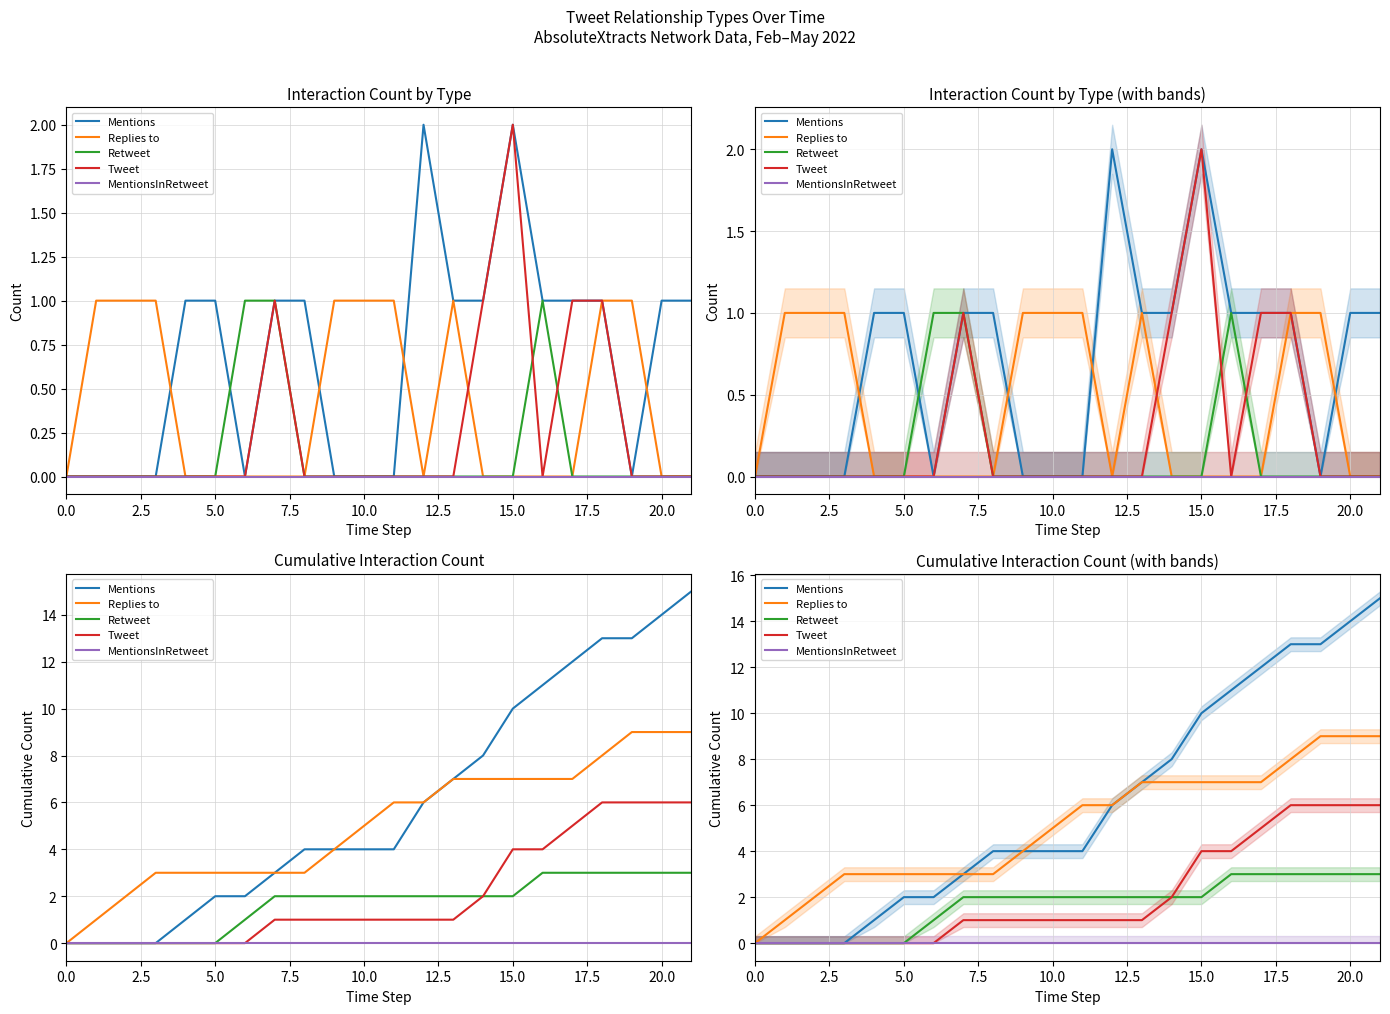

At how many categories does at least one series exceed 6?

9